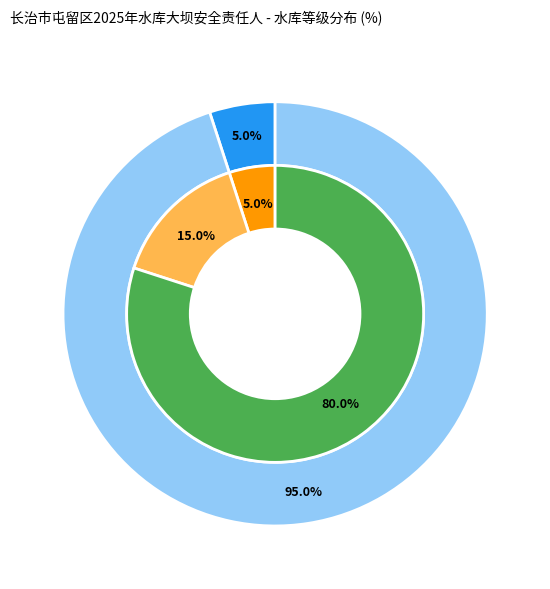

Does any single category account for the majority?

Yes